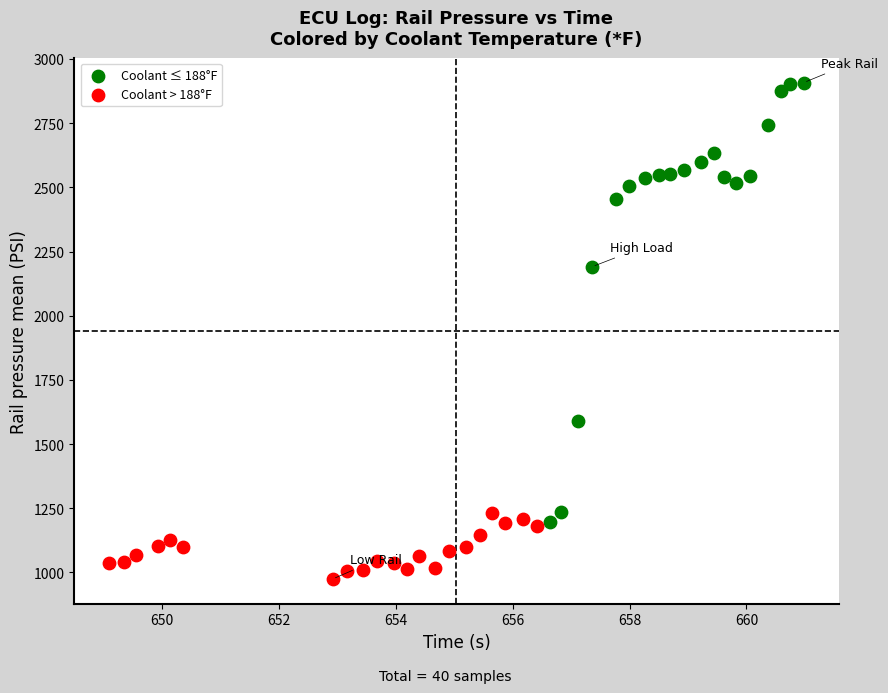

Which series reaches the minimum Y coordinate?

Coolant > 188°F